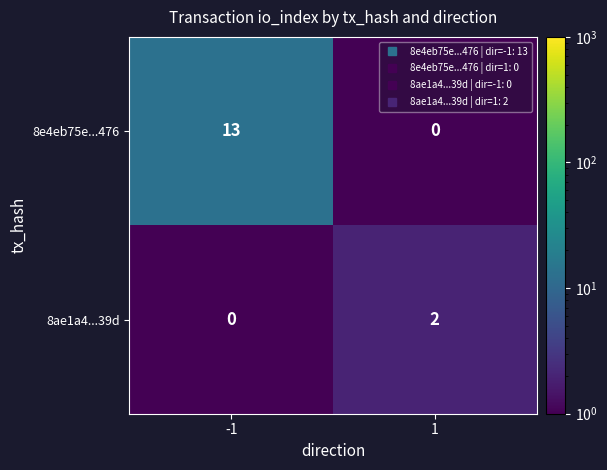

What is the sum of the 8e4eb75e...476 values at 1 and -1?

13